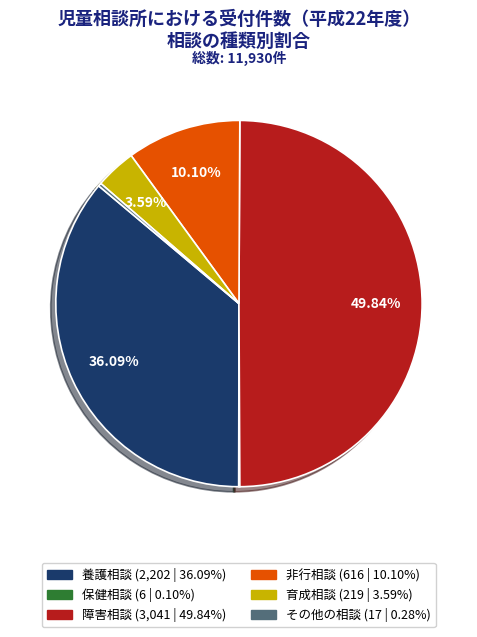

True or false: 養護相談 accounts for 36% of the total.

True